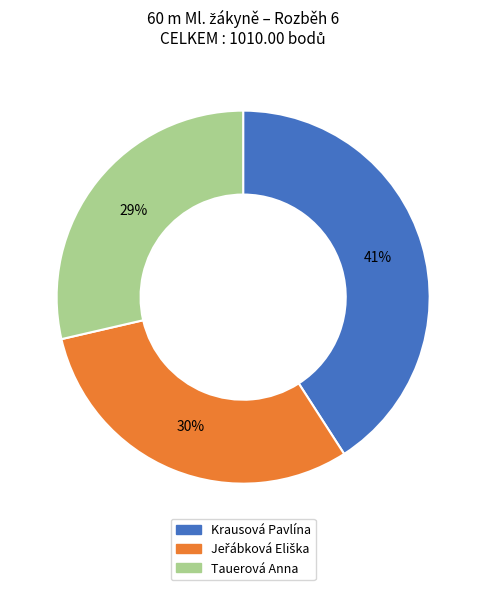

Do Krausová Pavlína and Tauerová Anna together represent more than half of the pie?

Yes